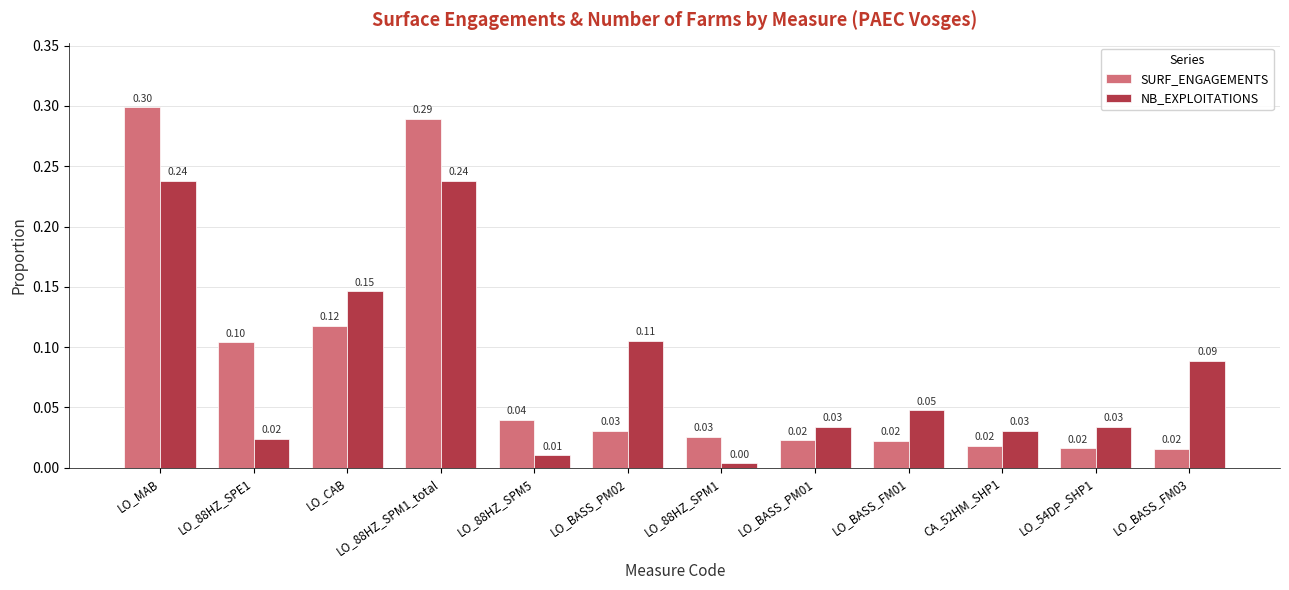

Rank the series by their maximum value, from lowest to highest.

NB_EXPLOITATIONS, SURF_ENGAGEMENTS